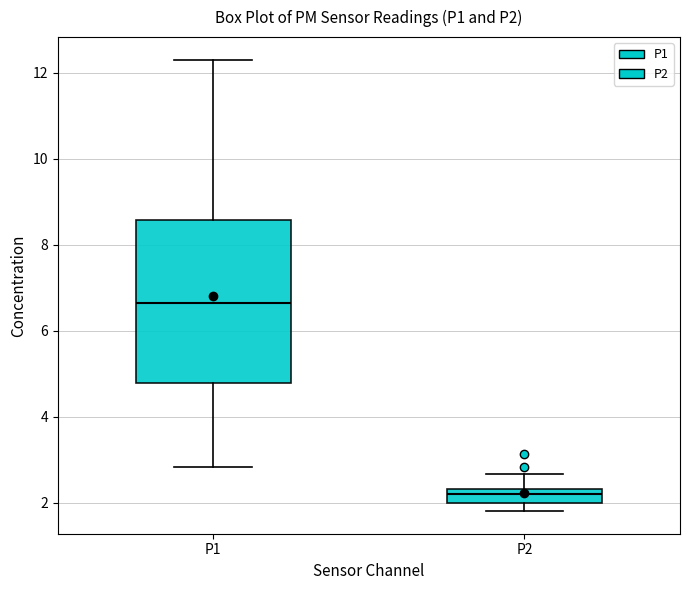

Which box is the tallest, from its lower edge to its upper edge?

P1